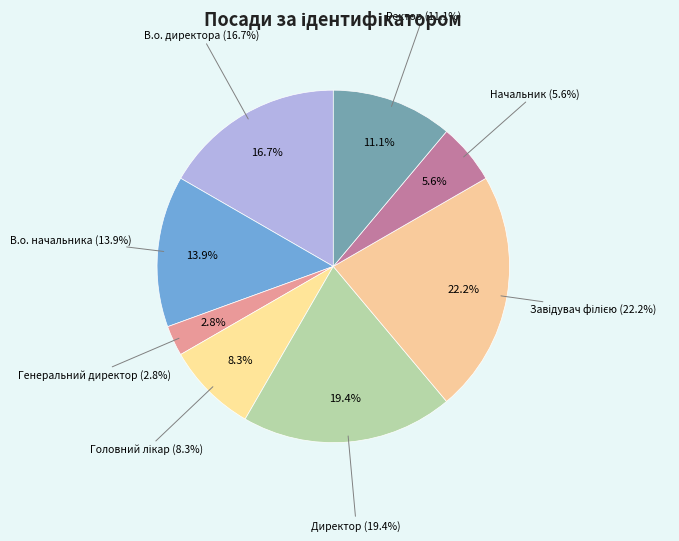

What is the smallest slice in the pie chart?

Генеральний директор